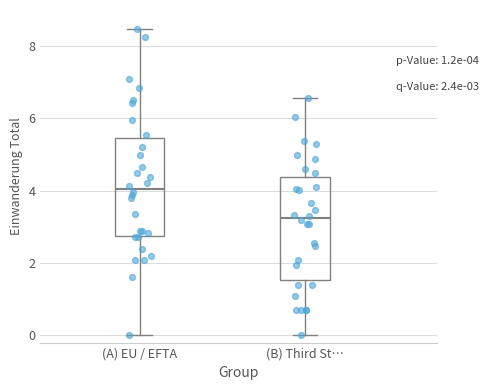

Which box's median line is the lowest?

(B) Third St…